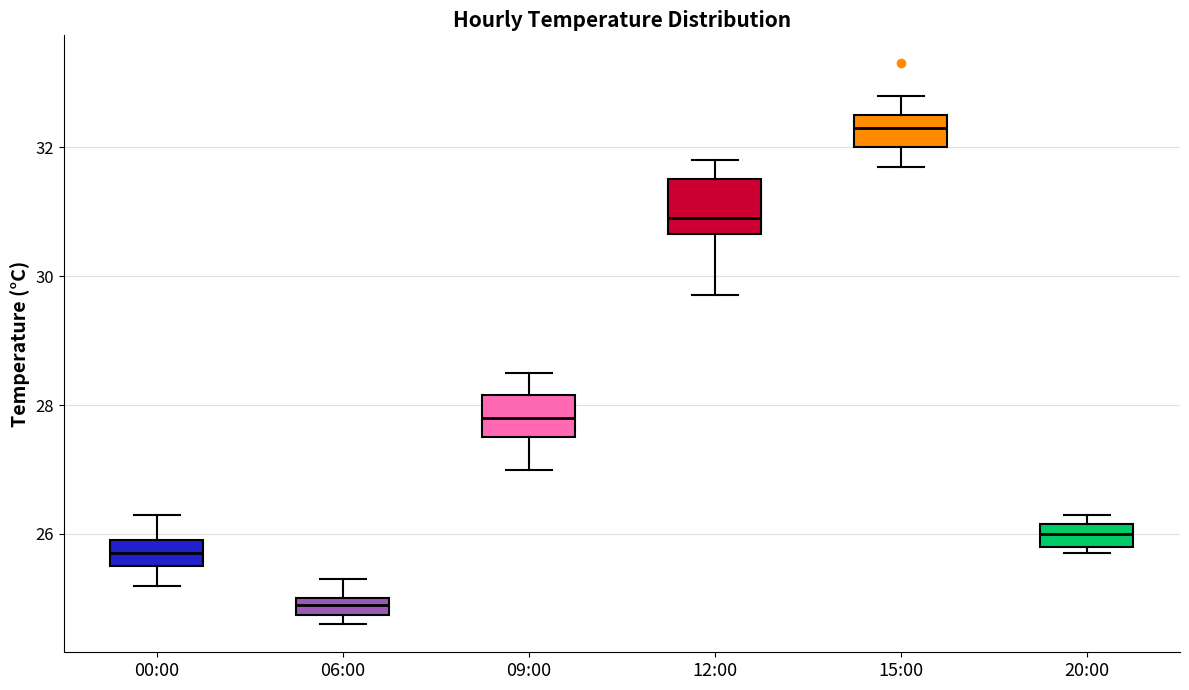

Which box's median line is the lowest?

06:00